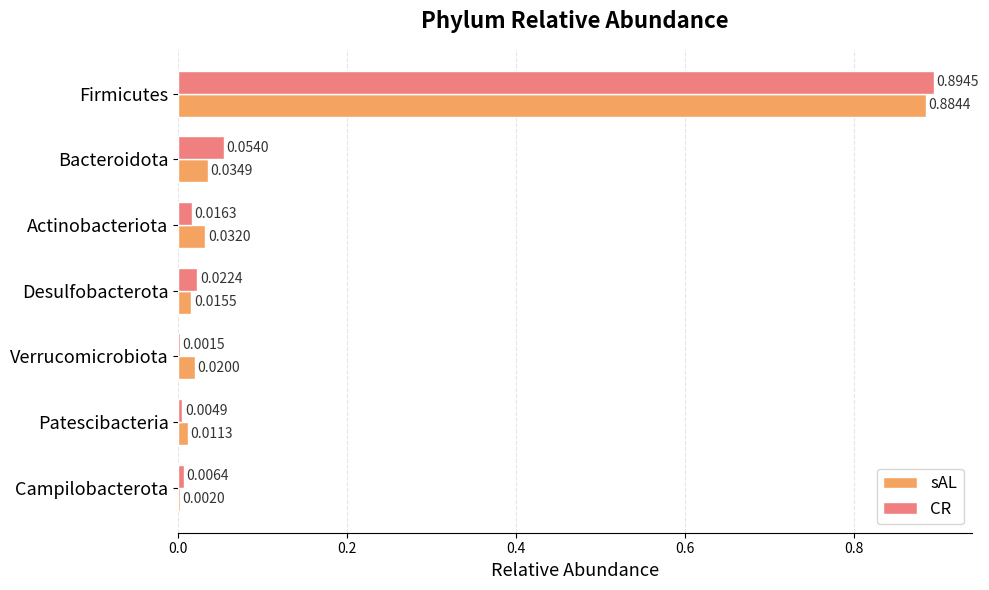

How many series are shown in this chart?

2